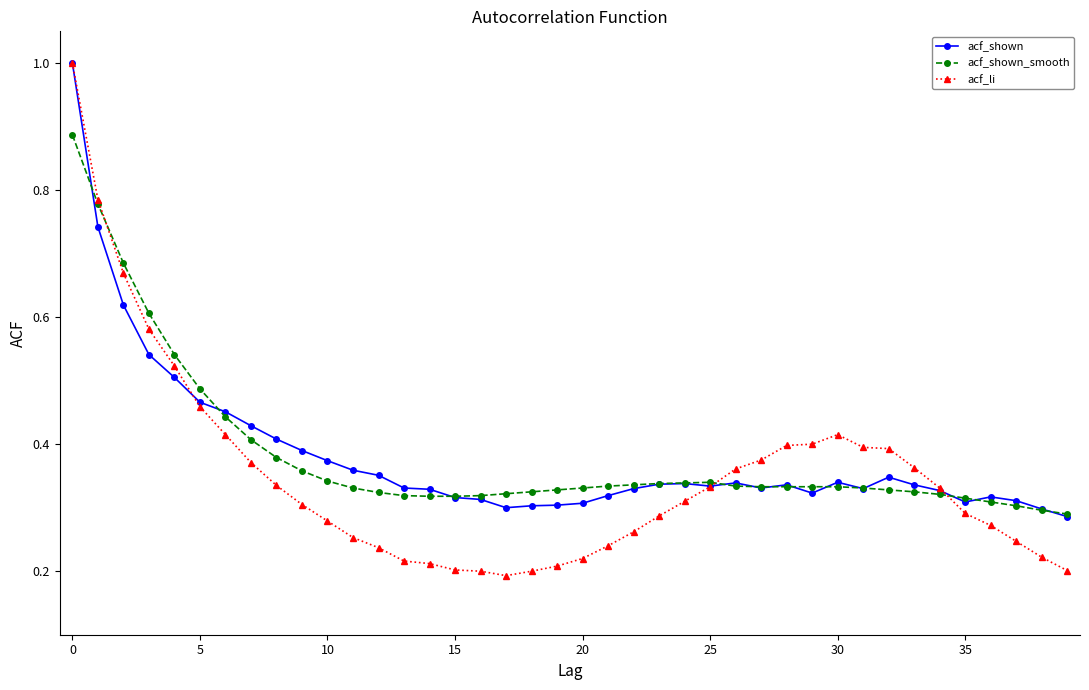

What is the maximum value for acf_li?

1.0